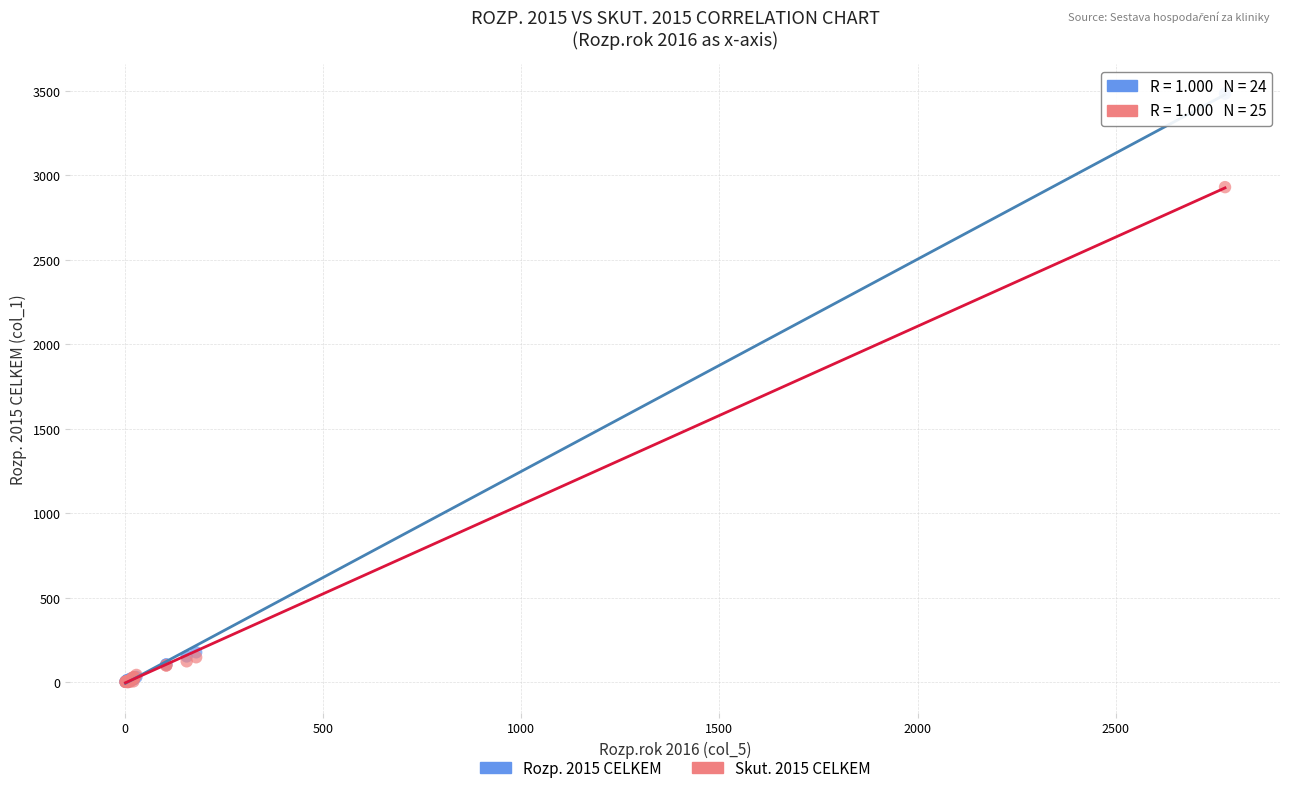

Which series has the widest spread of Y values?

Rozp. 2015 CELKEM